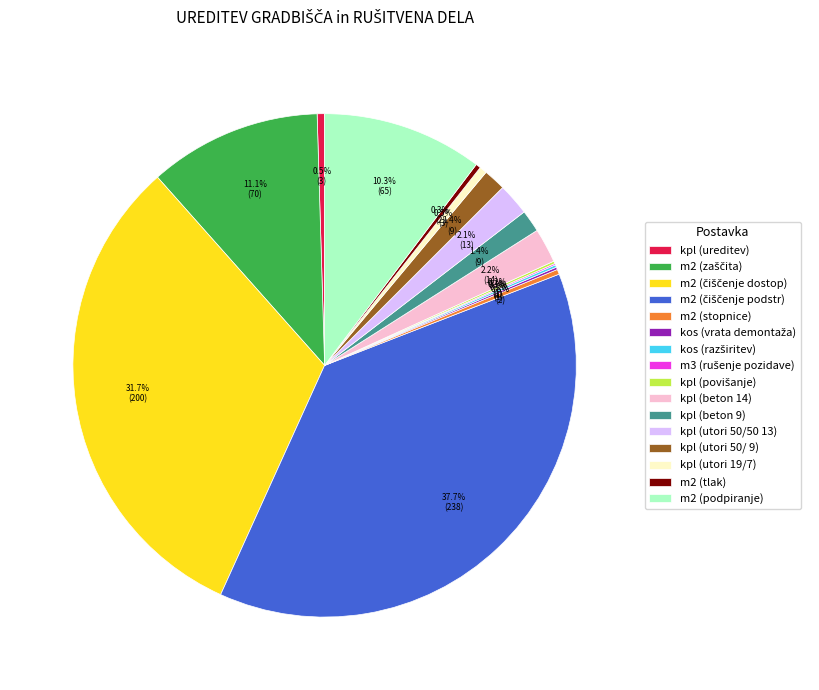

Does kpl (utori 50/ 9) account for over 50% of the chart?

No